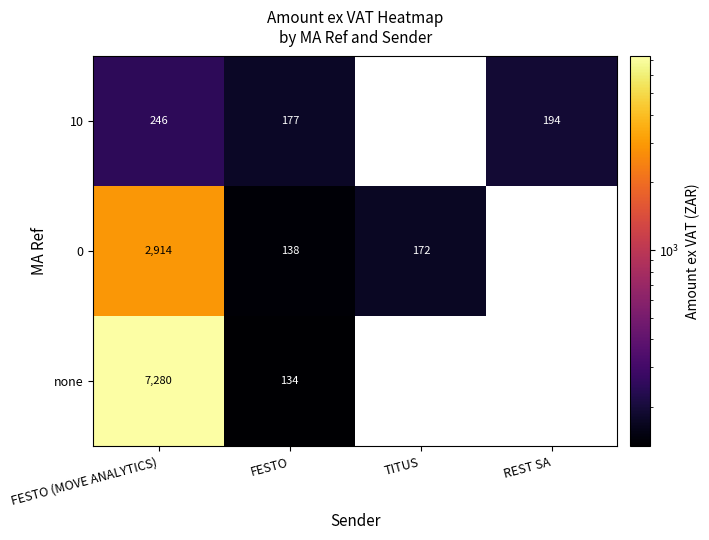

Is the value of none at FESTO (MOVE ANALYTICS) greater than the value of 10 at FESTO (MOVE ANALYTICS)?

Yes